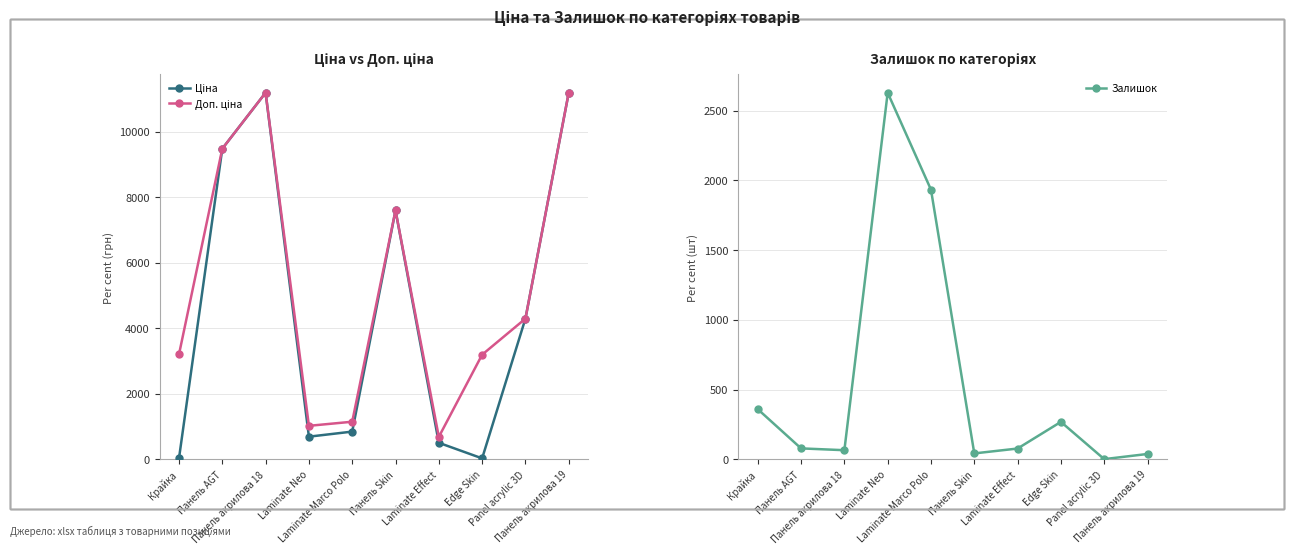

Where is the first local maximum for Залишок?

Laminate Neo